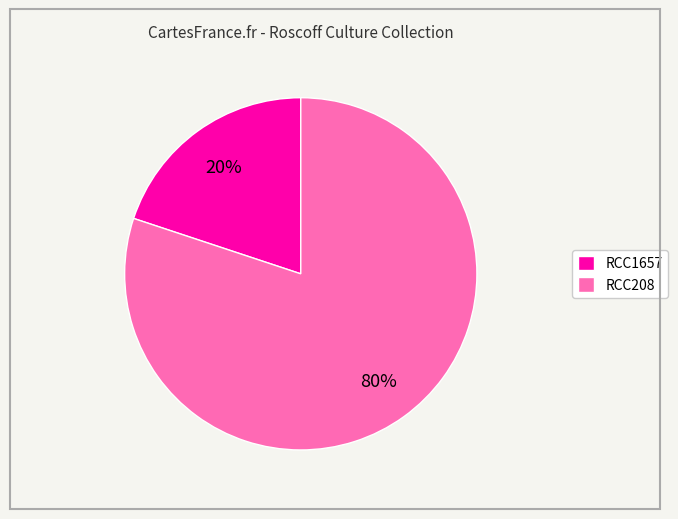

Which category has the biggest portion of the pie?

RCC208